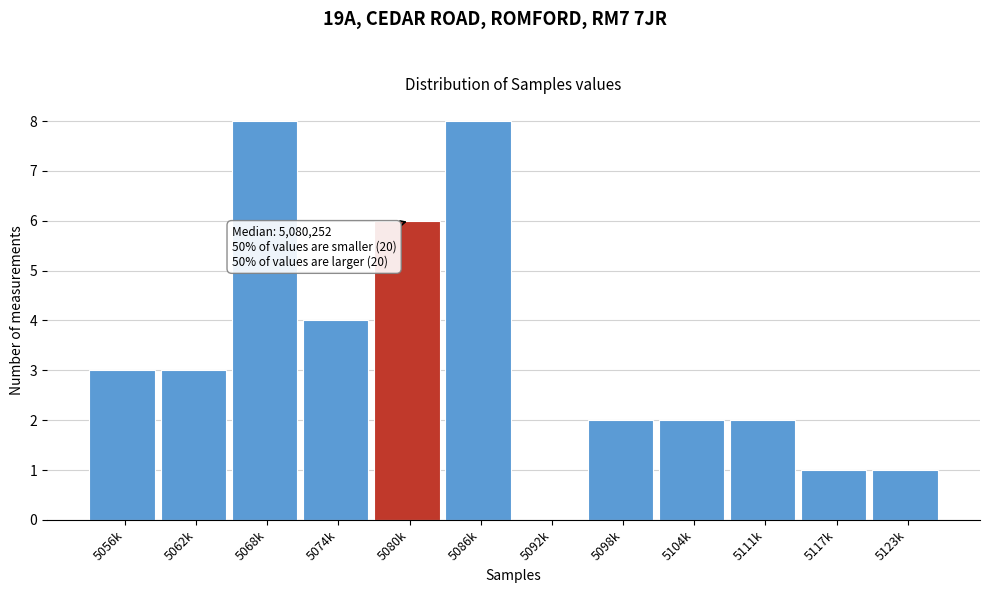

Reading left to right, list all the values displayed in this chart.

5056k=3	5062k=3	5068k=8	5074k=4	5080k=6	5086k=8	5092k=0	5098k=2	5104k=2	5111k=2	5117k=1	5123k=1